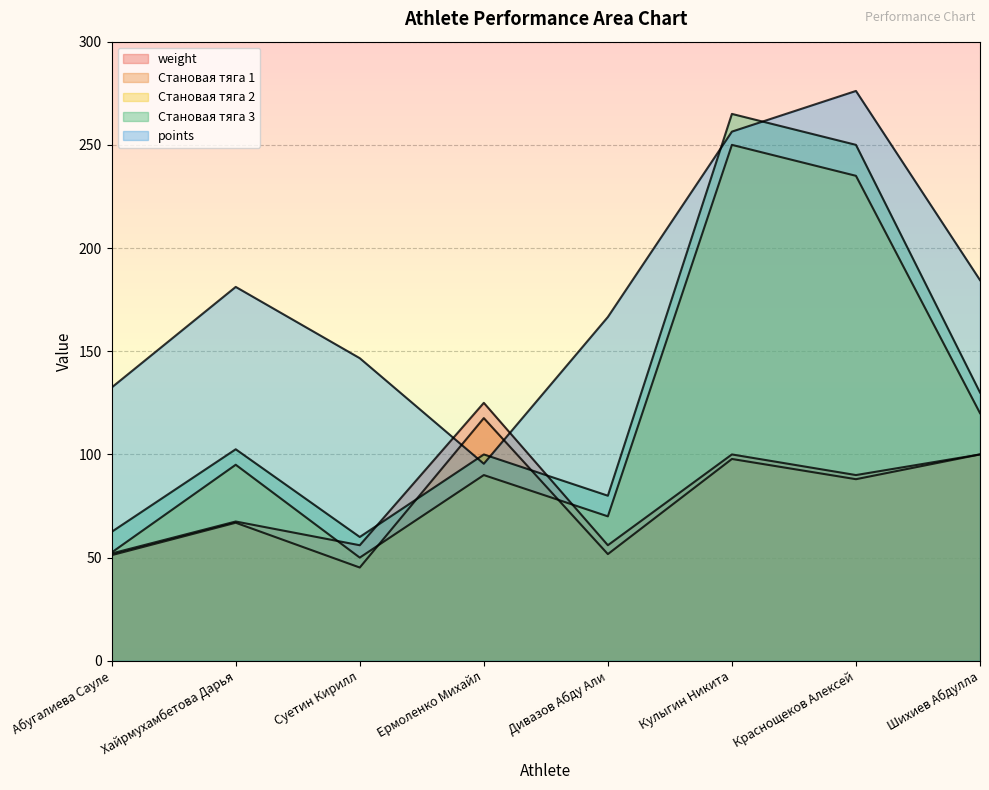

Which series has the largest total across all categories?

points